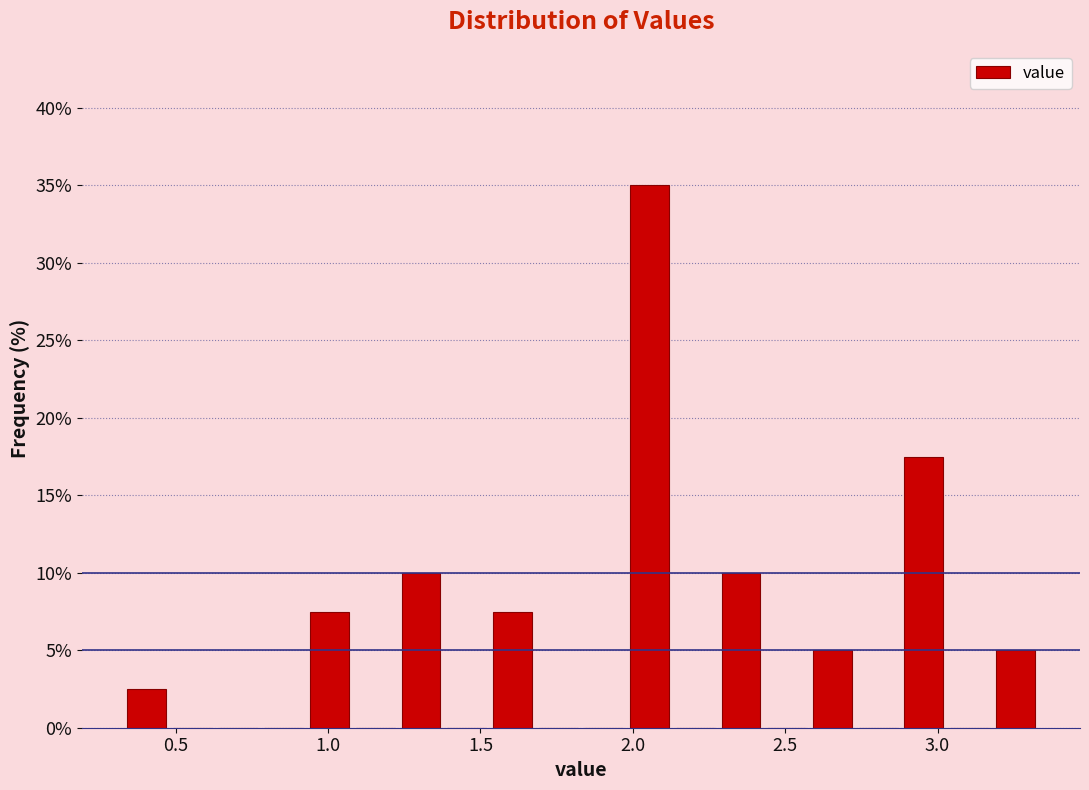

Read against the x-axis, roughly where is the centre of the tallest bar?

2.05